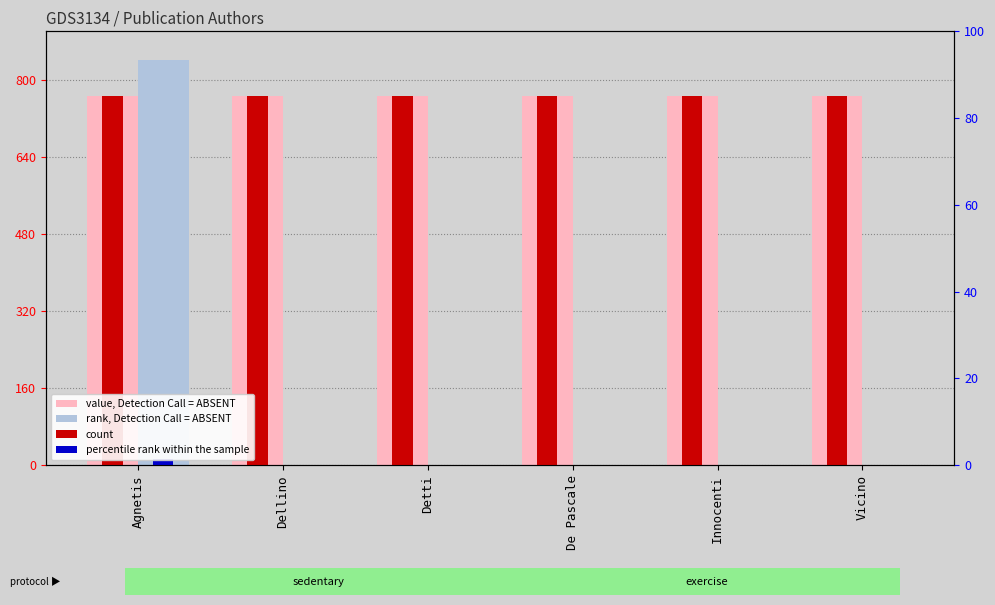

Between Innocenti and Vicino, which series saw the biggest shift?

value, Detection Call = ABSENT